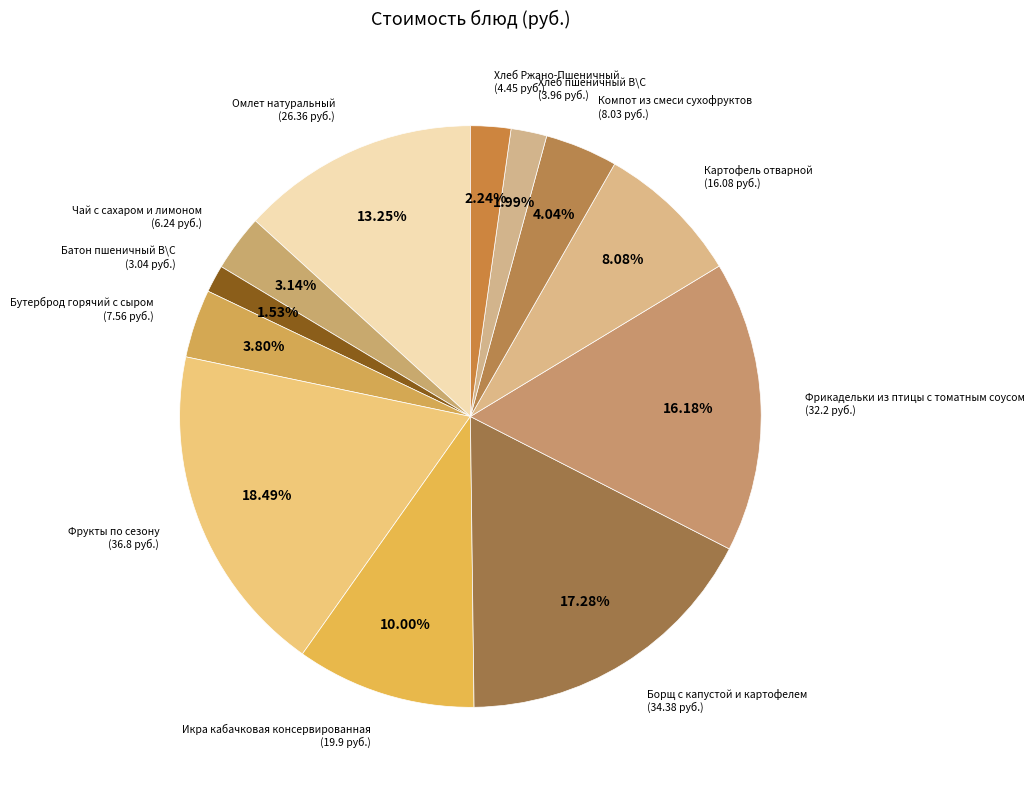

Which category has the biggest portion of the pie?

Фрукты по сезону